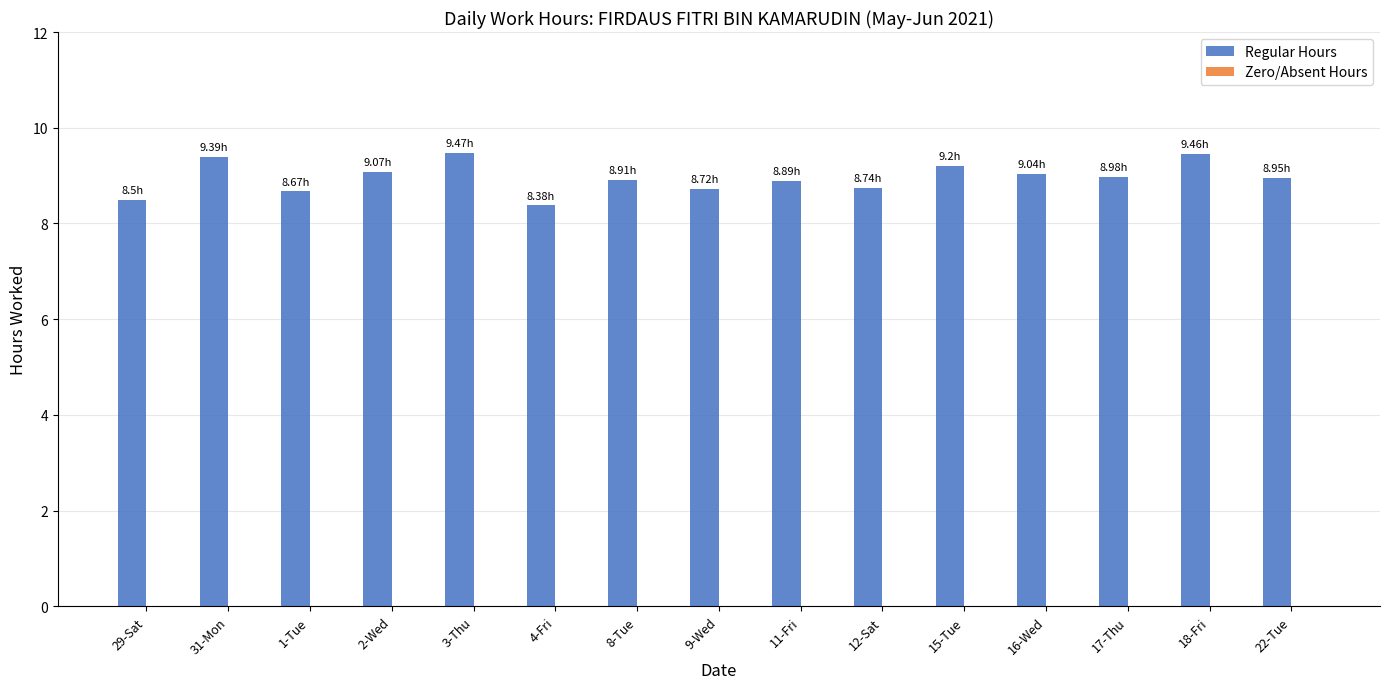

What is the difference between the maximum and minimum values?

1.1